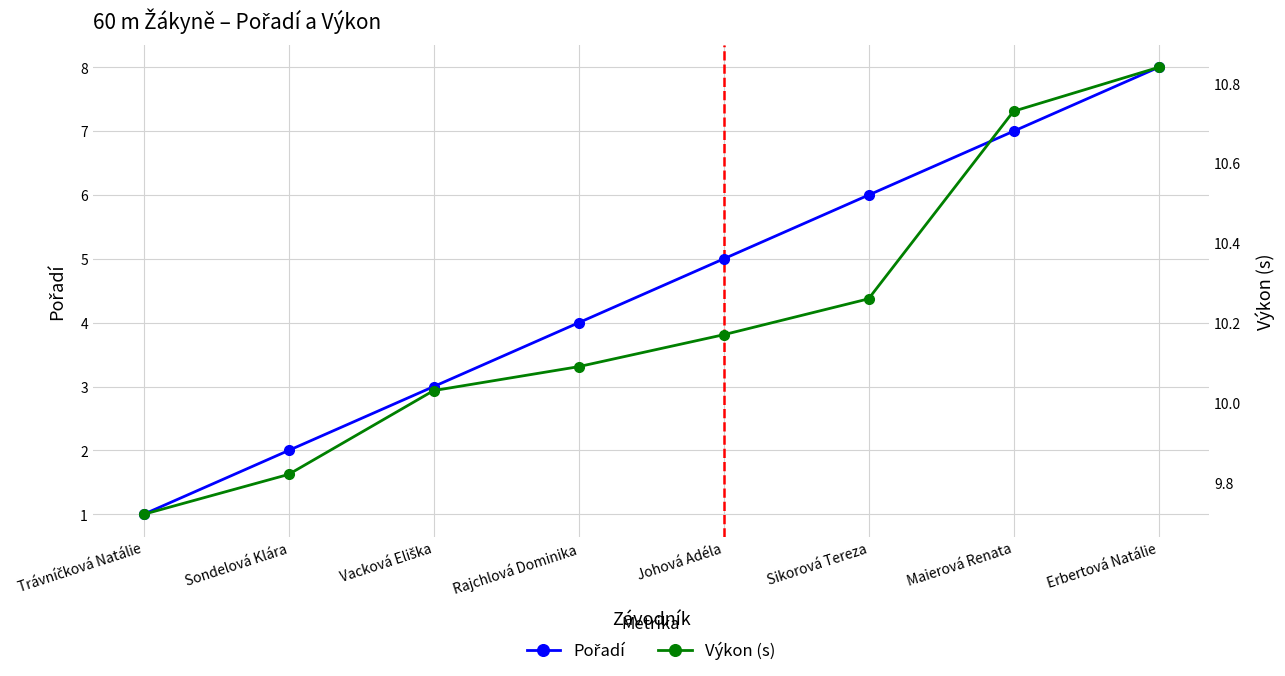

Is the value of Pořadí at Rajchlová Dominika greater than the value of Výkon (s) at Erbertová Natálie?

No